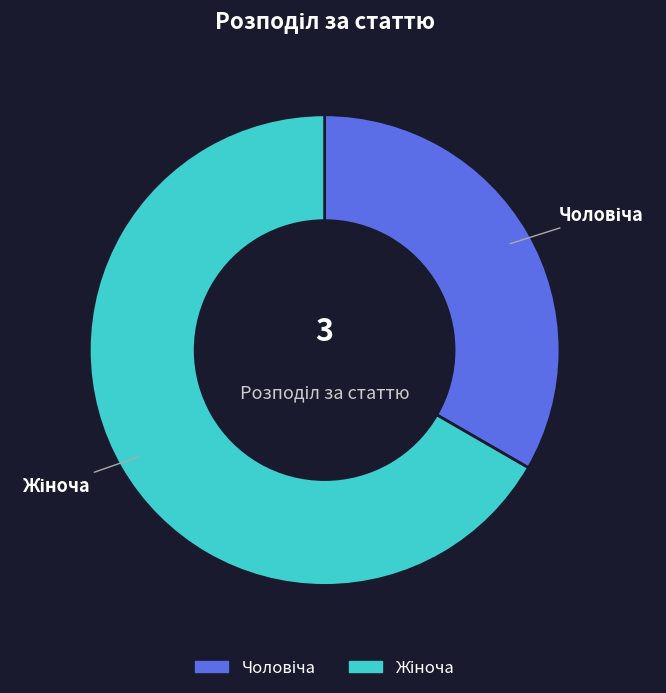

Is there any slice that represents more than half of the pie?

Yes